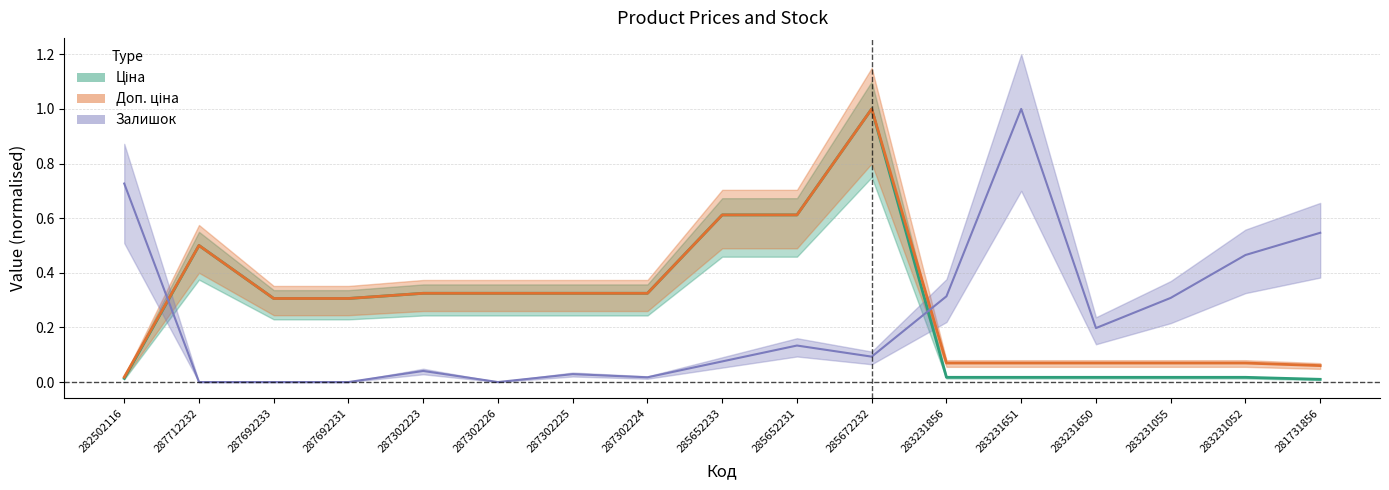

Reading left to right, what are all the values shown in this chart?

Ціна: 0.0	0.5	0.3	0.3	0.3	0.3	0.3	0.3	0.6	0.6	1.0	0.0	0.0	0.0	0.0	0.0	0.0
Доп. ціна: 0.0	0.5	0.3	0.3	0.3	0.3	0.3	0.3	0.6	0.6	1.0	0.1	0.1	0.1	0.1	0.1	0.1
Залишок: 0.7	0.0	0.0	0.0	0.0	0.0	0.0	0.0	0.1	0.1	0.1	0.3	1.0	0.2	0.3	0.5	0.5